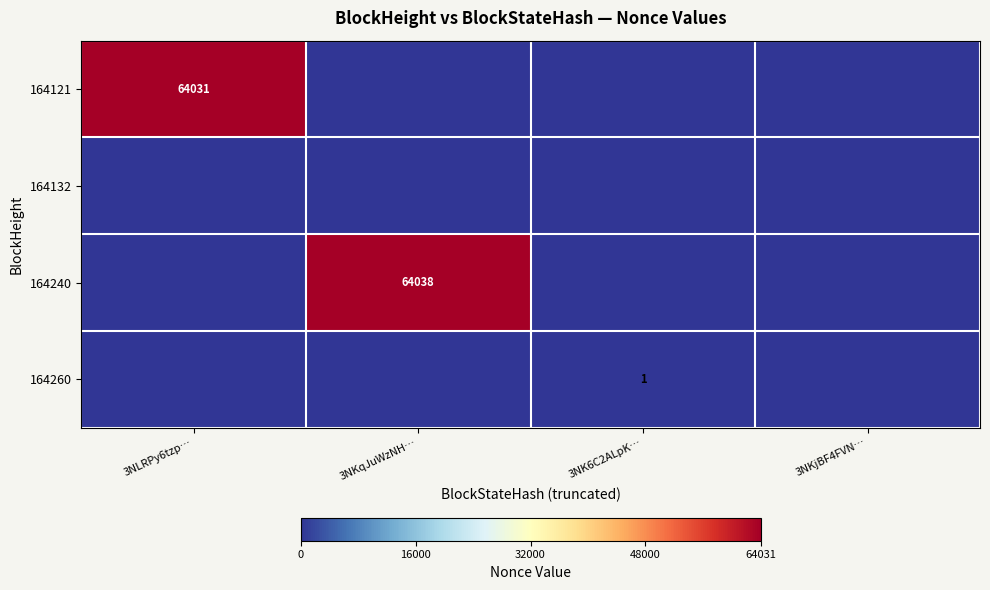

How many series are shown in this chart?

4